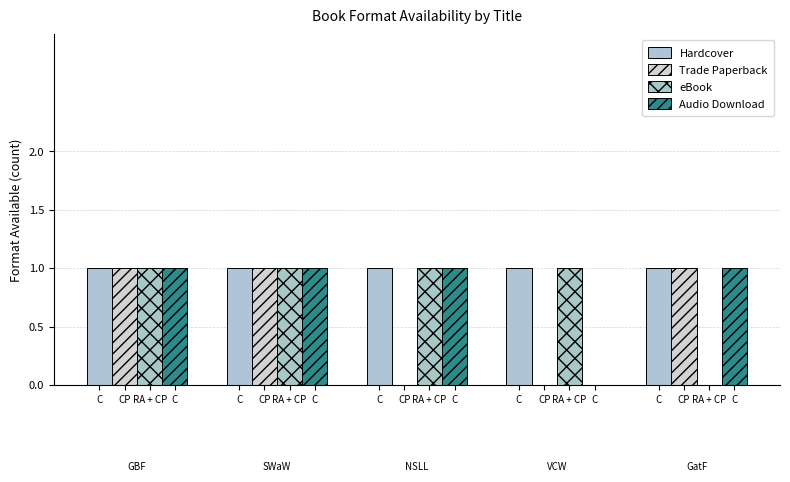

Reading left to right, what are all the values shown in this chart?

Hardcover: 1	1	1	1	1
Trade Paperback: 1	1	0	0	1
eBook: 1	1	1	1	0
Audio Download: 1	1	1	0	1